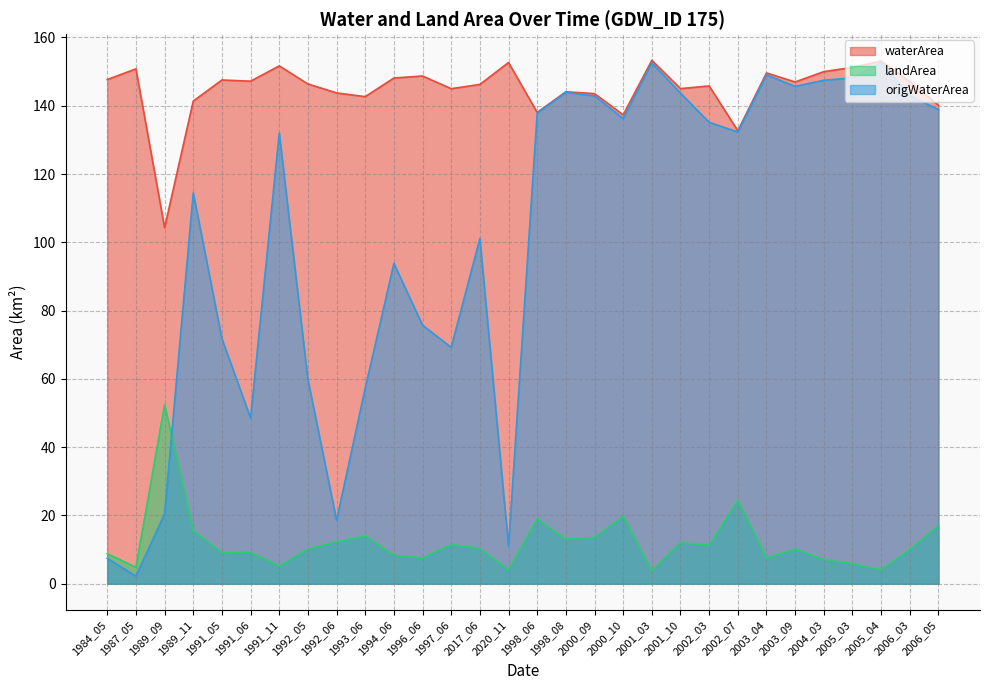

List the series in order of their overall mean, lowest first.

landArea, origWaterArea, waterArea